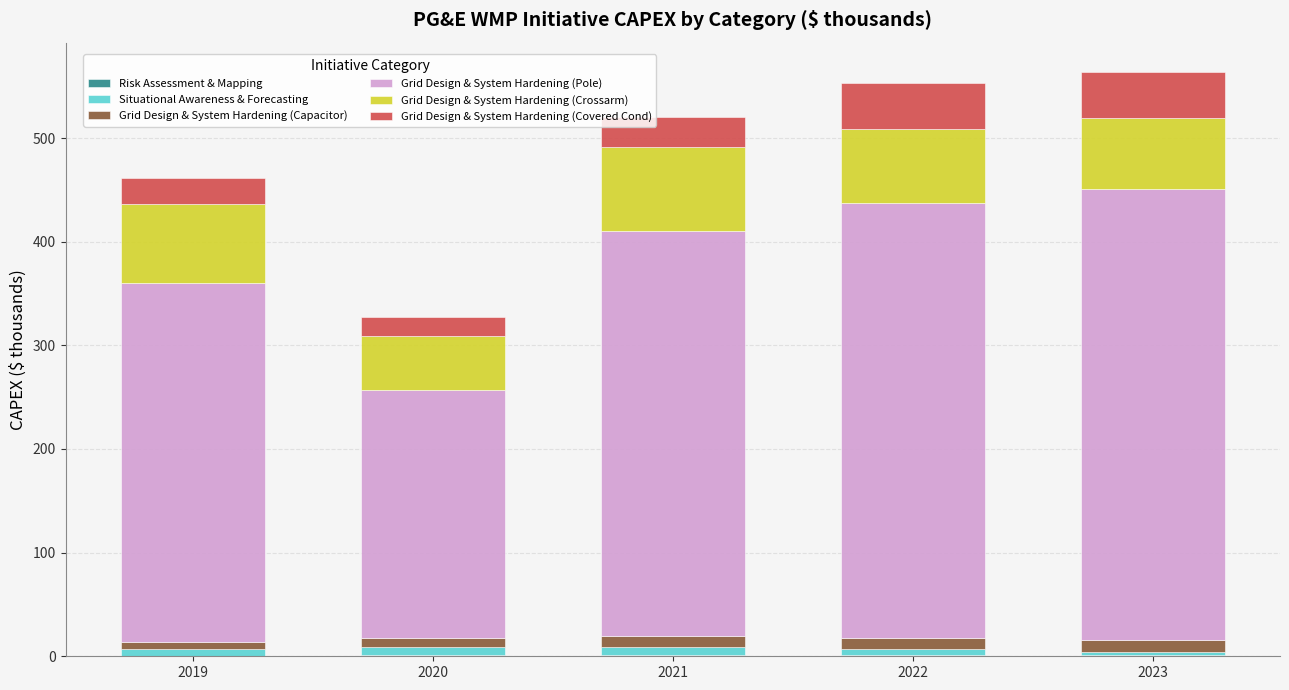

Count the number of categories in the chart.

5